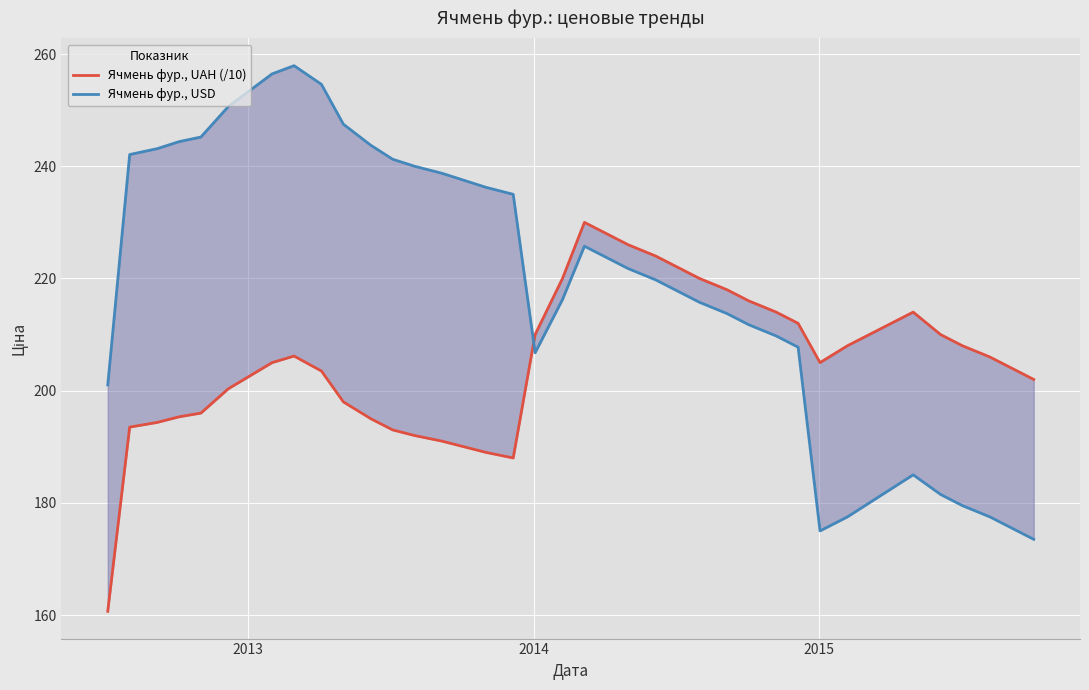

Does the chart display data point markers on the line(s)?

No